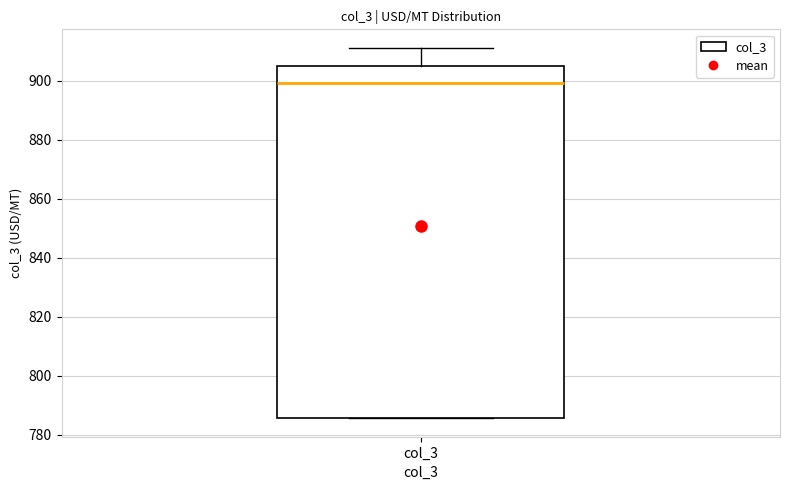

Where does the upper whisker of the box for col_3 end on the y-axis? The values are not printed on the chart, so give them approximately, as read against the axis.

912